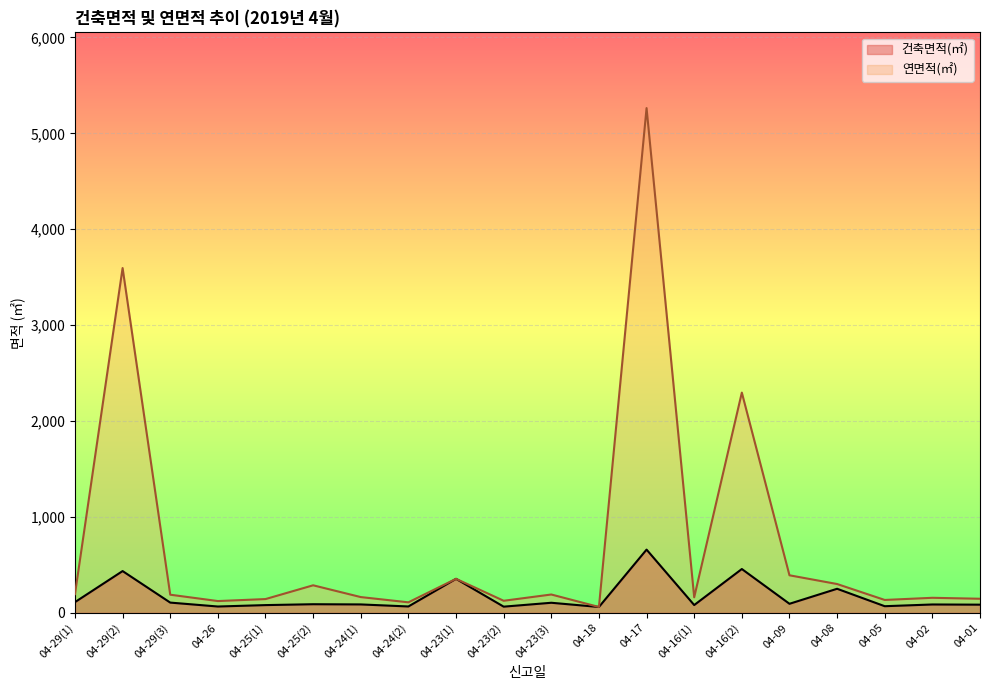

What is the label of the 7th point from the right?

04-16(1)